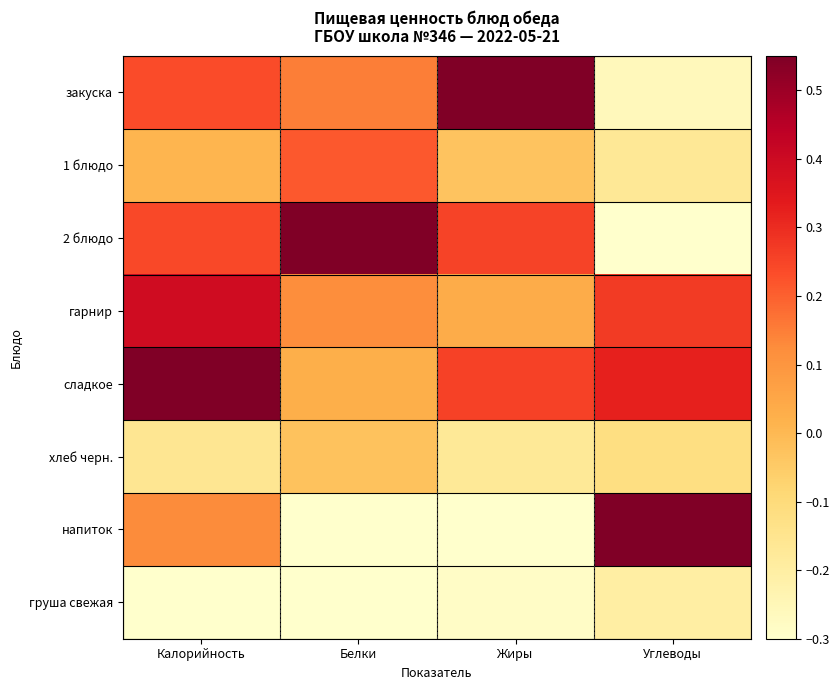

What is the total value across all series at Жиры?

0.3